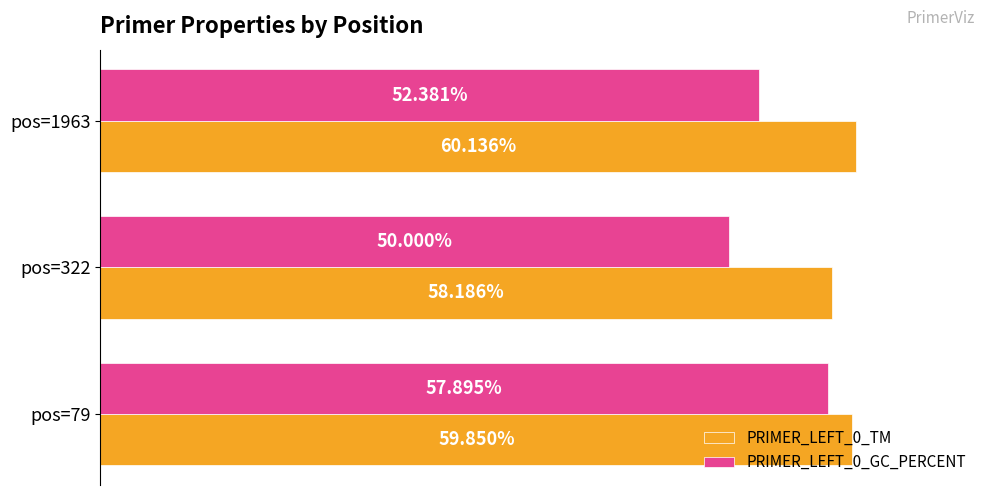

Which series changed the most between pos=79 and pos=1963?

PRIMER_LEFT_0_GC_PERCENT